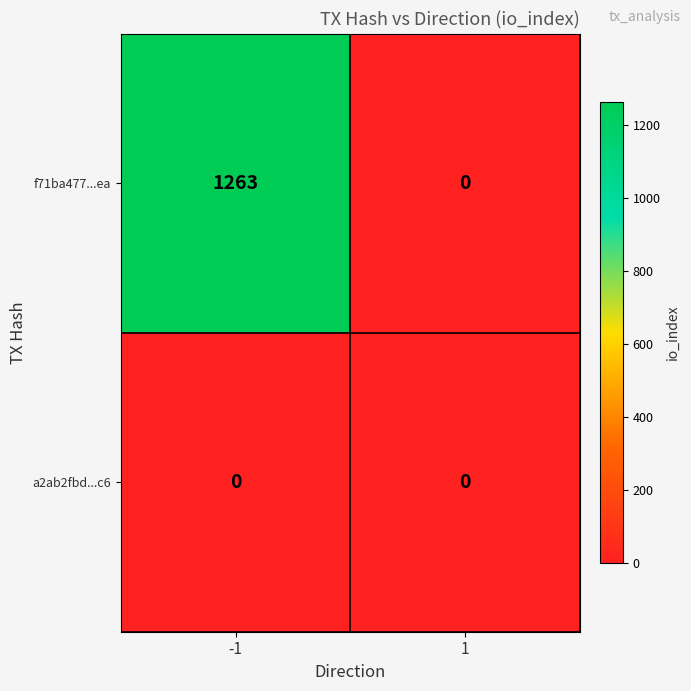

Rank the series by their maximum value, from lowest to highest.

a2ab2fbd...c6, f71ba477...ea